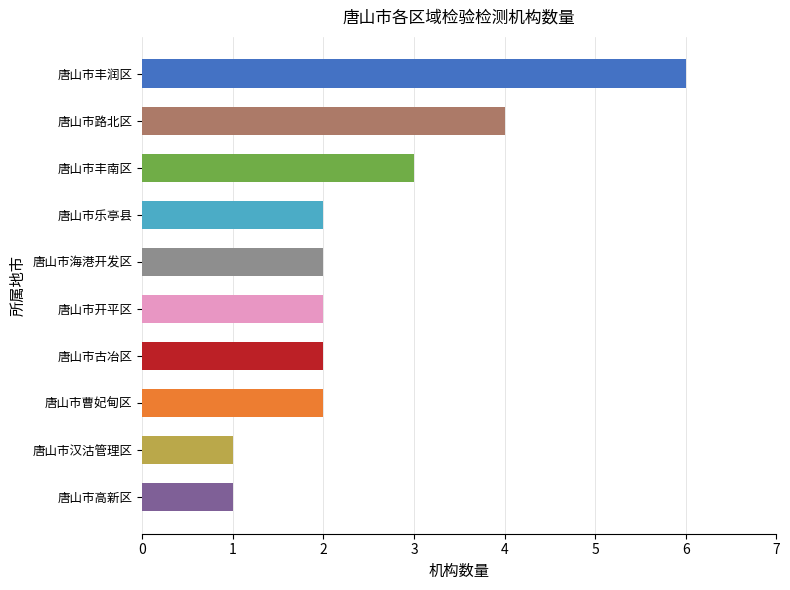

The value at 唐山市丰润区 is 4. True or false?

False